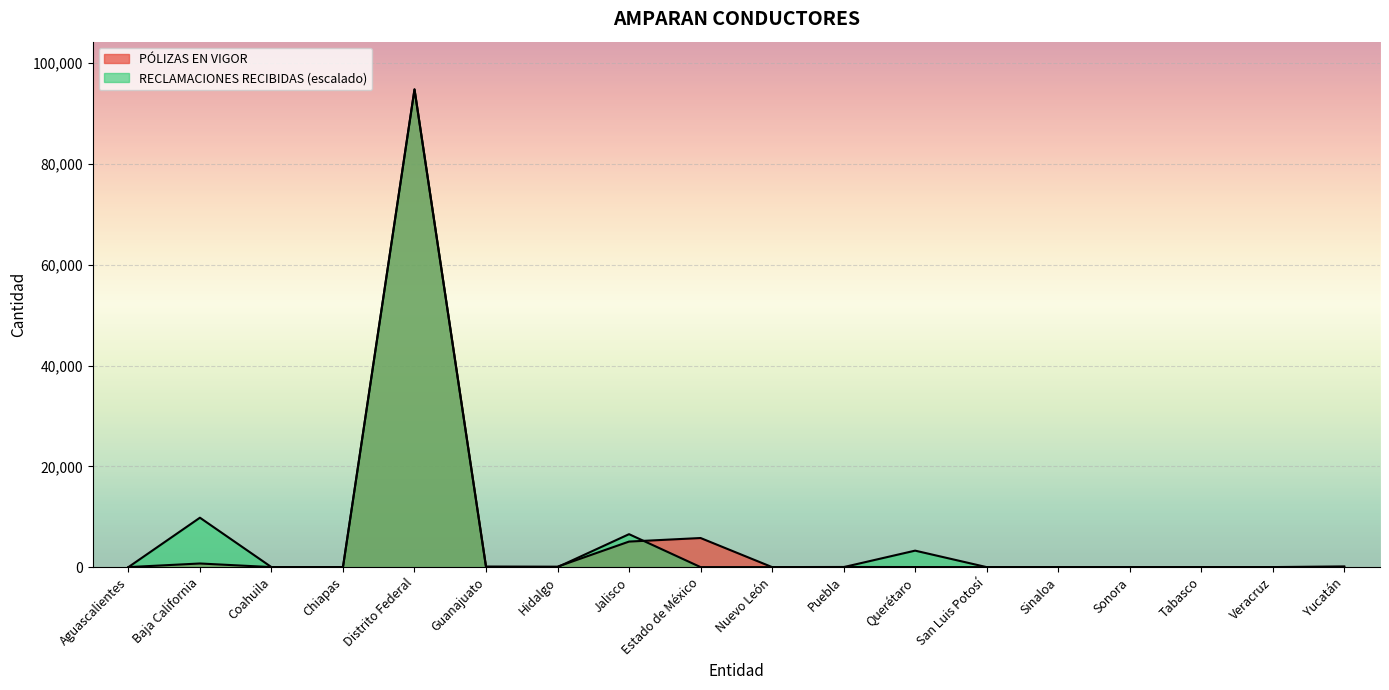

Rank the categories by RECLAMACIONES RECIBIDAS value from highest to lowest.

Distrito Federal, Baja California, Jalisco, Querétaro, Aguascalientes, Coahuila, Chiapas, Guanajuato, Hidalgo, Estado de México, Nuevo León, Puebla, San Luis Potosí, Sinaloa, Sonora, Tabasco, Veracruz, Yucatán